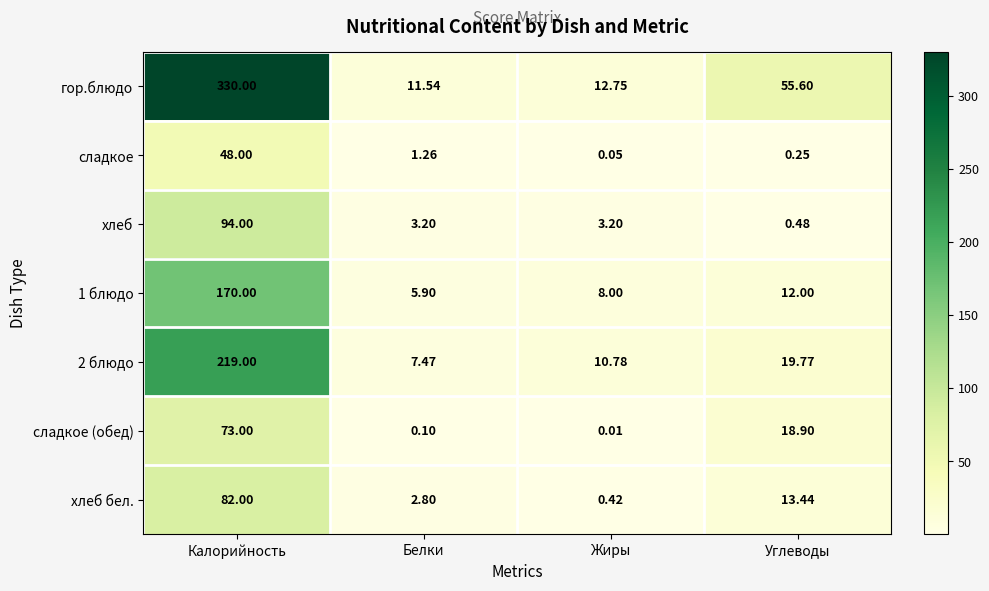

Is the value of сладкое at Жиры greater than the value of хлеб at Углеводы?

No